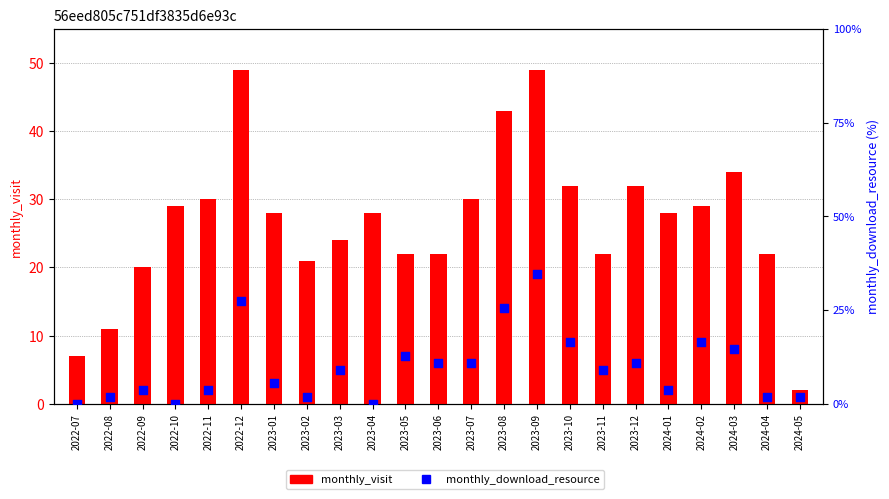

Which series reaches the maximum Y coordinate?

monthly_visit